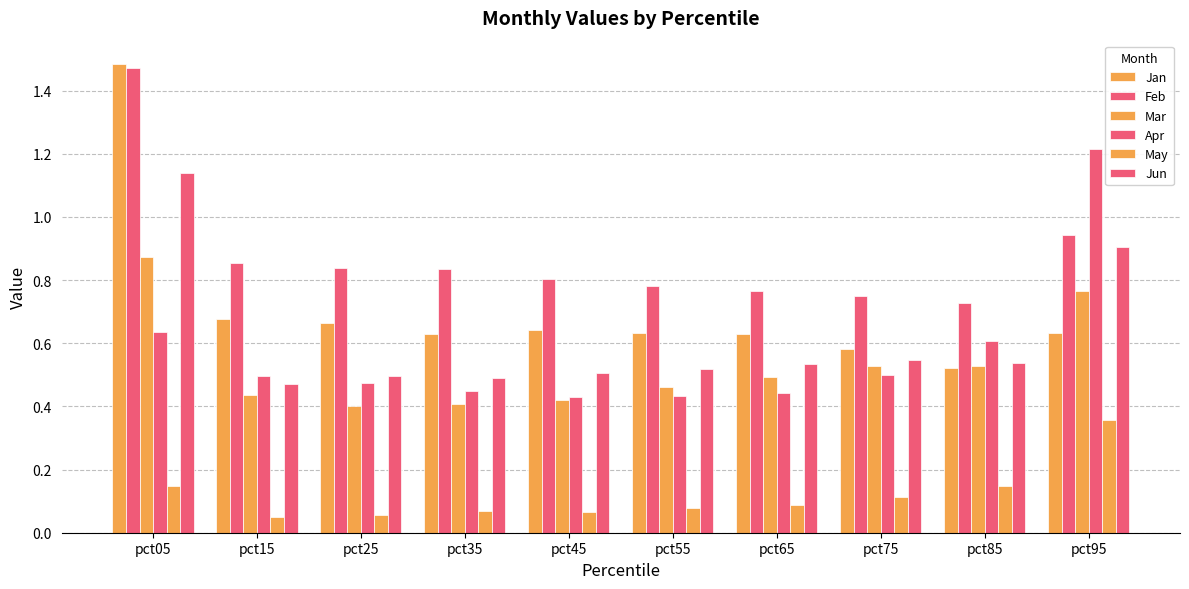

Does the chart contain stacked bars?

No